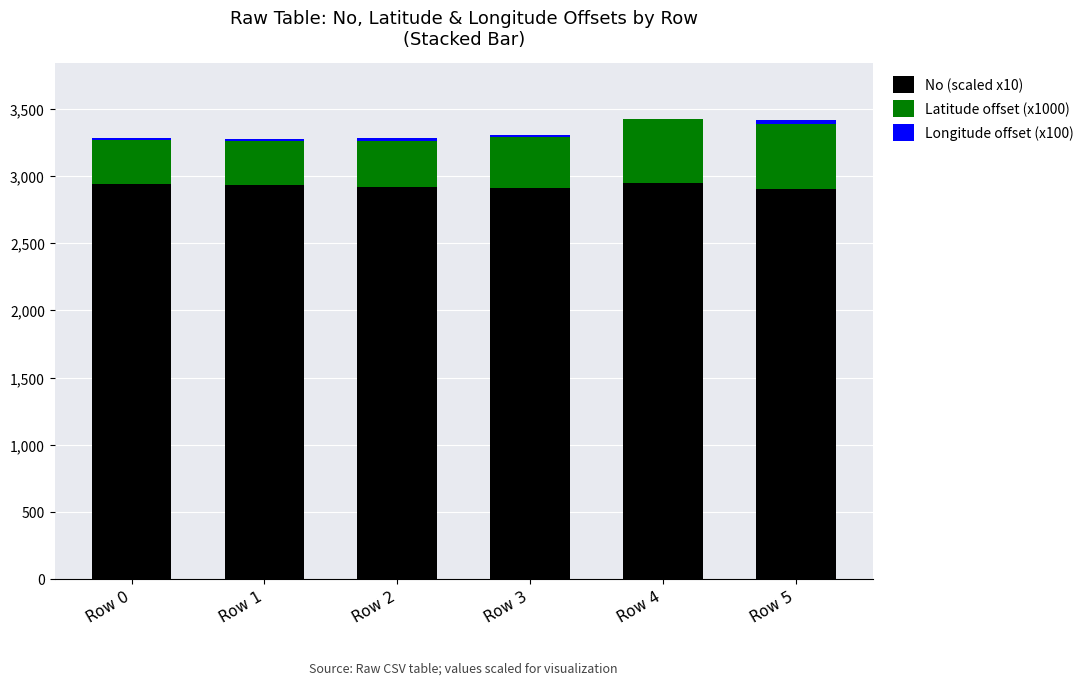

Are the bars horizontal?

No